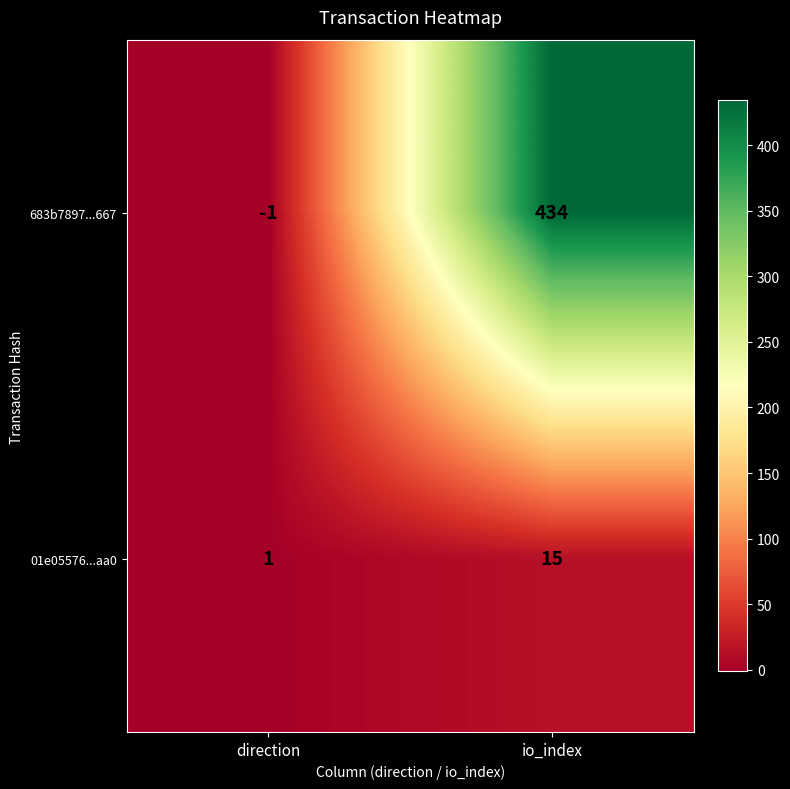

Reading left to right, extract all data points from this chart.

683b7897...667: direction=-1	io_index=434
01e05576...aa0: direction=1	io_index=15